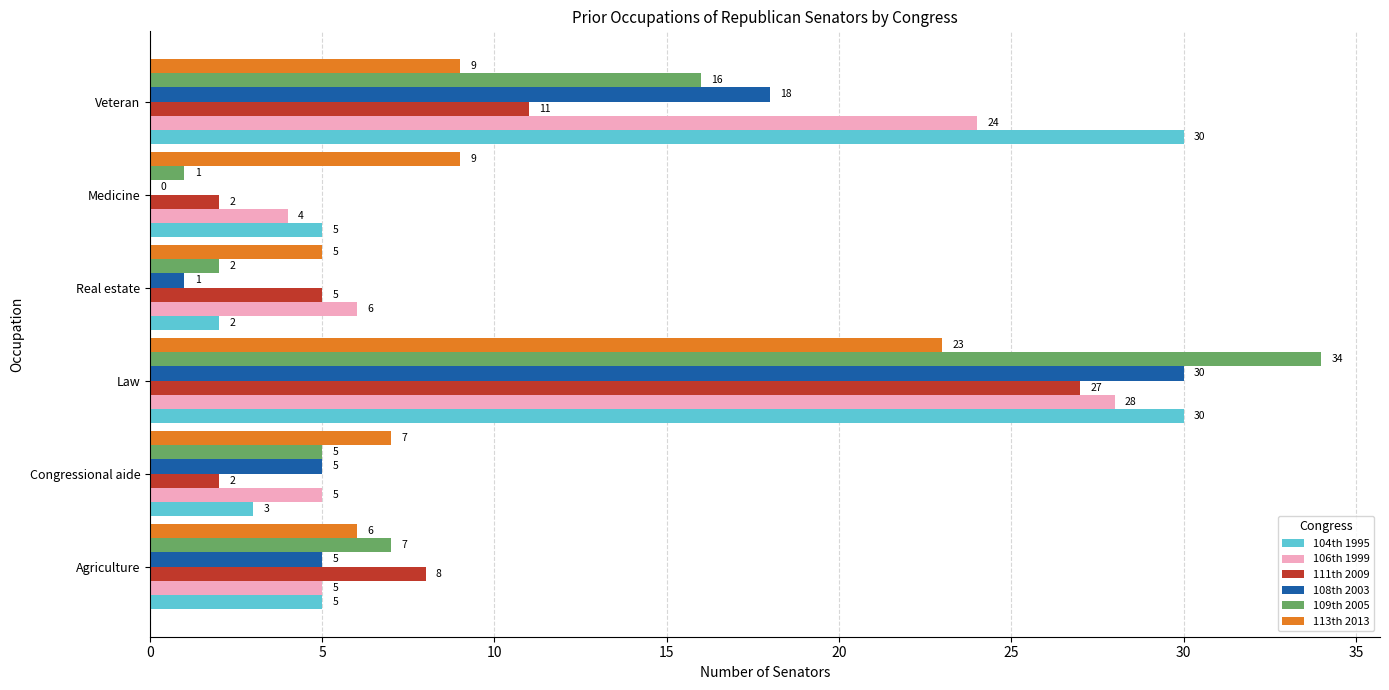

Is it true that 104th 1995 equals 14 at Law?

False